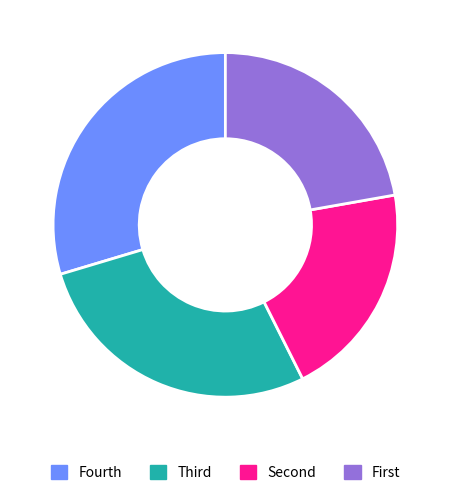

Does any single category account for the majority?

No